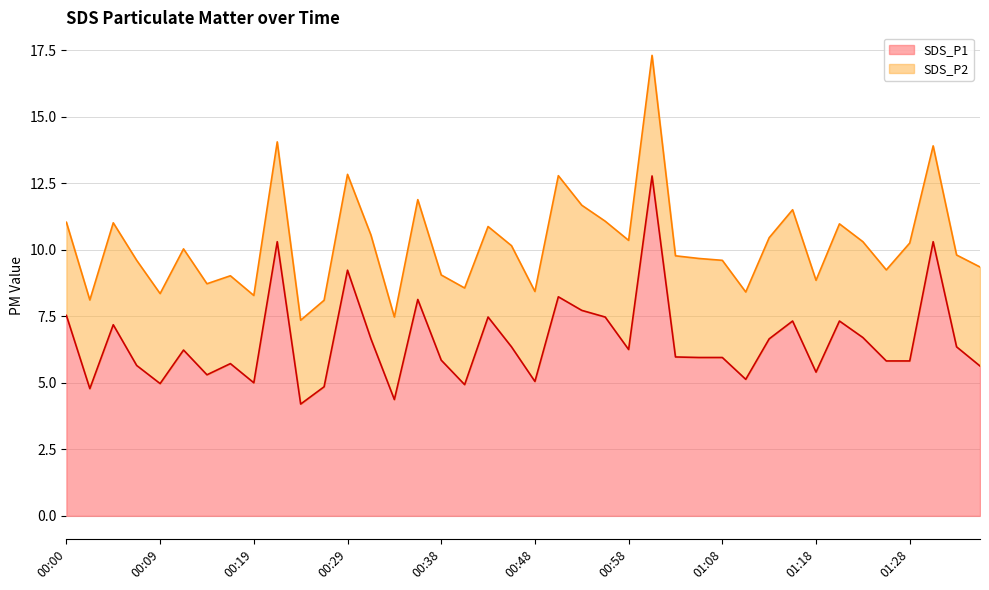

Approximately how many times larger is the value at 00:38 compared to 01:11?

1.1